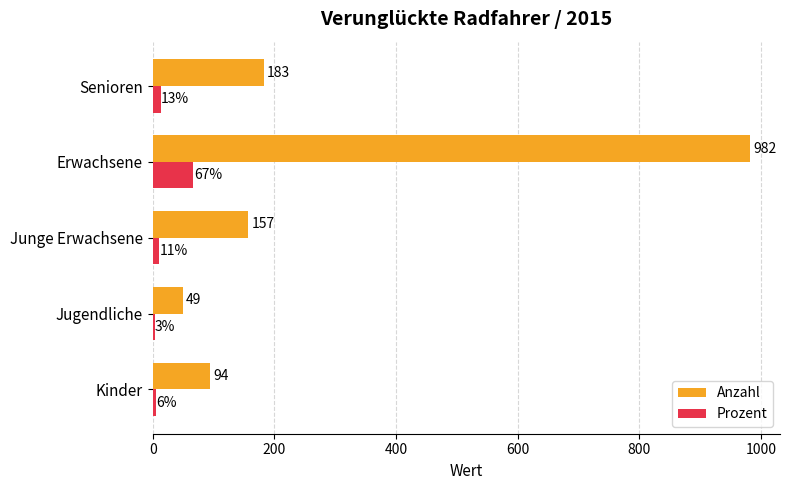

At which label is Prozent closest to 35?

Senioren